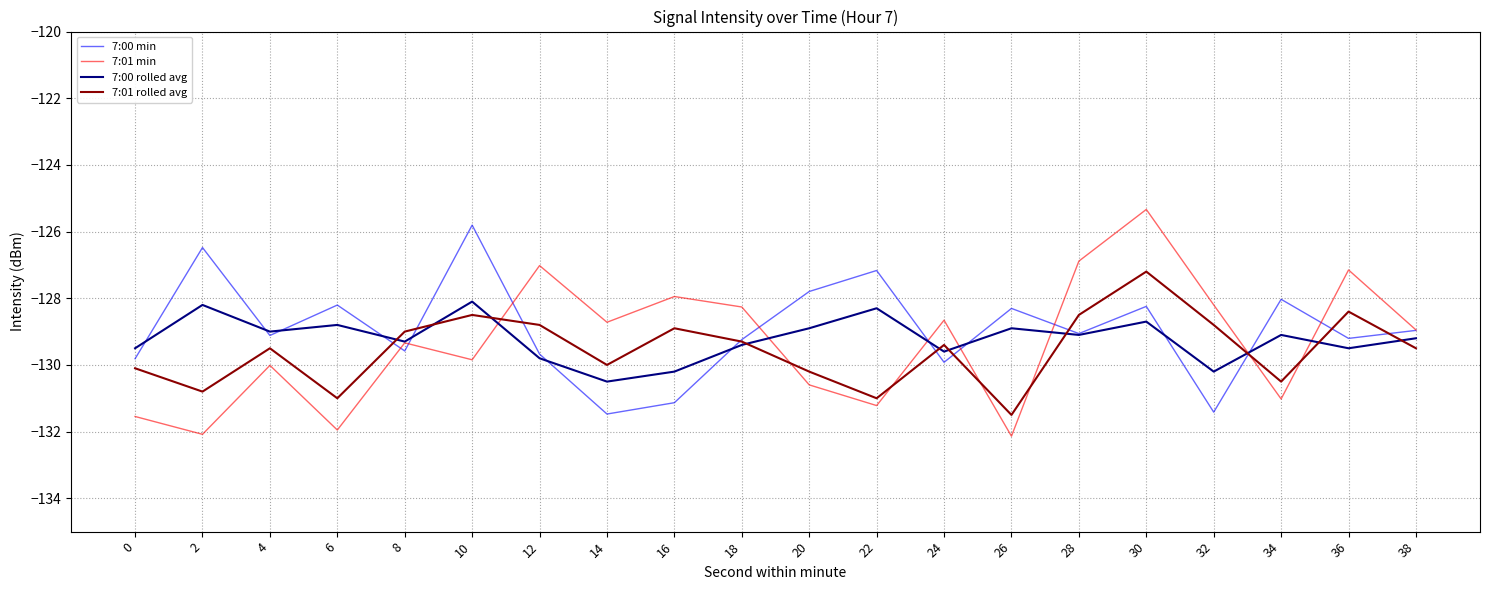

At which label is 7:01 min closest to -128?

16